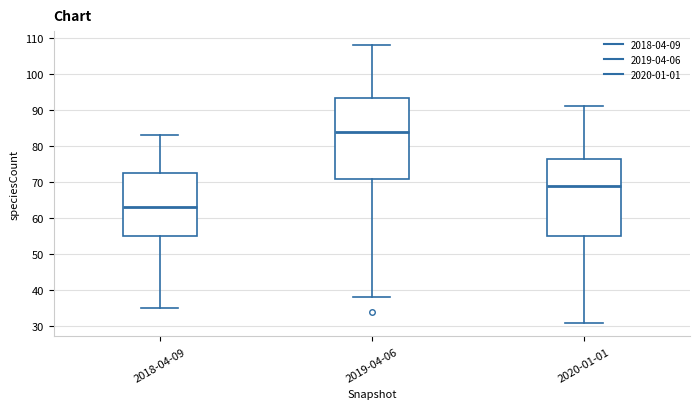

Reading left to right, transcribe this box plot: for each box, give where its median line is, the range the box spans, and where its two whiskers end, as read against the y-axis. The values are not printed on the chart, so give them approximately, as read against the axis.

2018-04-09: median 63, box 55 to 73, whiskers 35 to 83
2019-04-06: median 84, box 71 to 93, whiskers 38 to 108
2020-01-01: median 69, box 55 to 77, whiskers 31 to 91